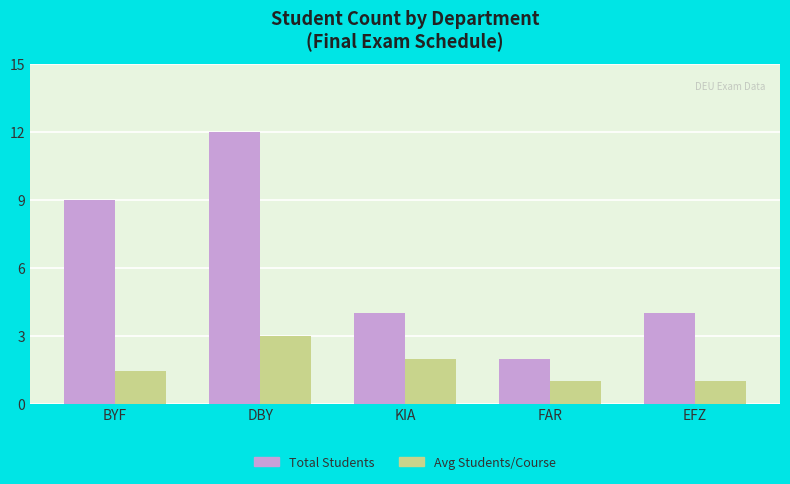

How many categories are shown in the chart?

5